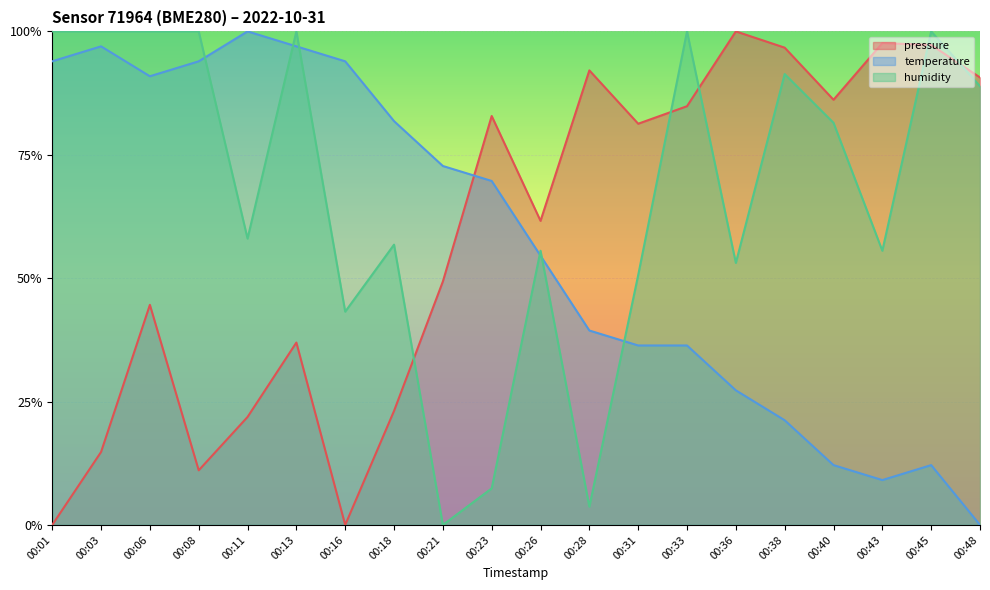

At 00:01, list the series in order from smallest to largest.

pressure, temperature, humidity